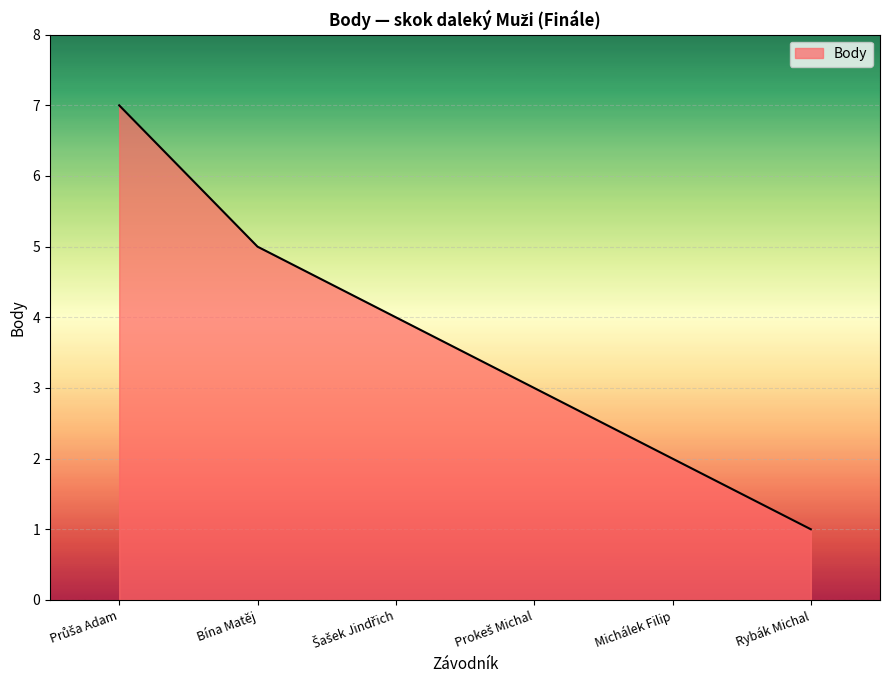

What is the maximum value shown in the chart?

7